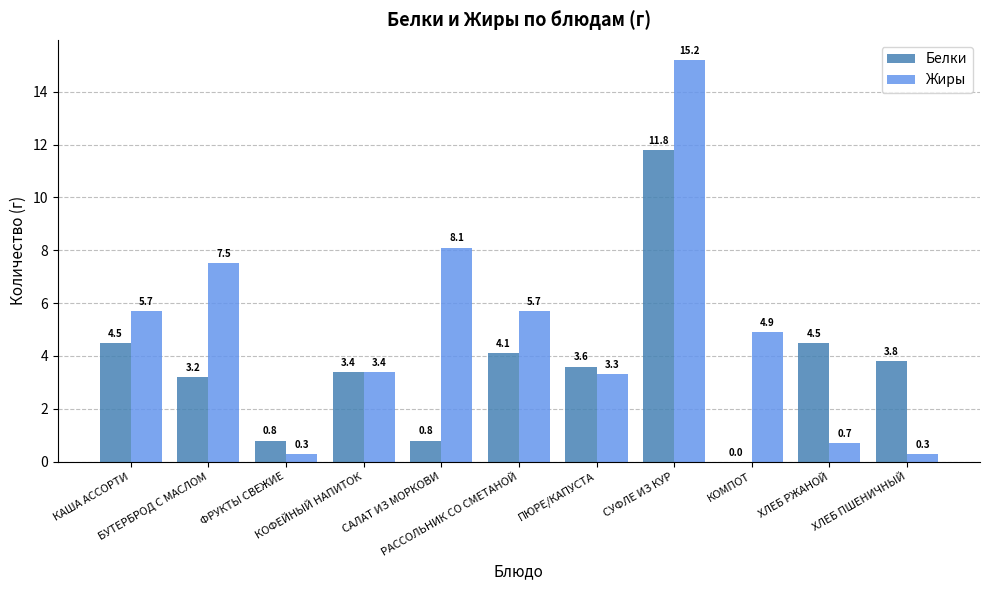

What is the greatest value displayed?

15.2